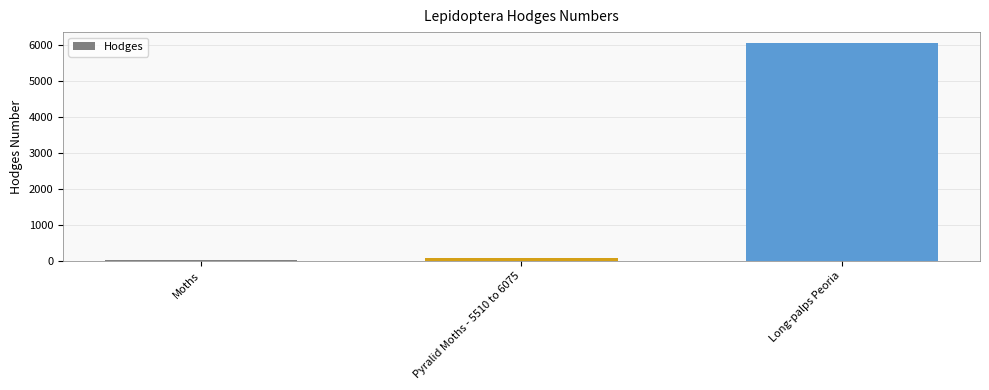

Does the chart contain stacked bars?

No